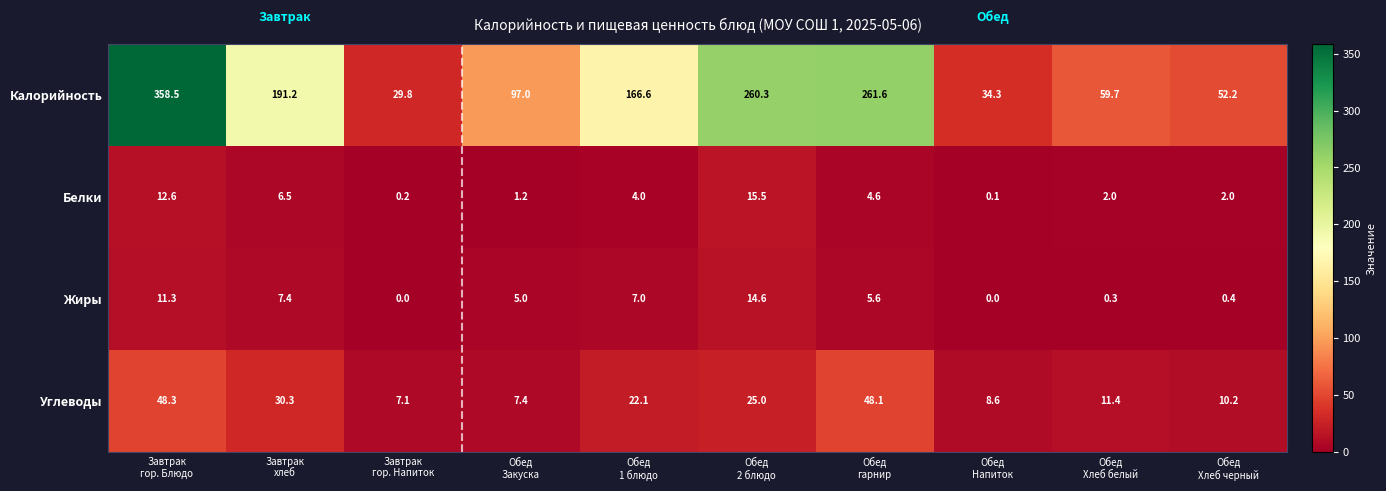

At Обед
Хлеб черный, list the series in order from smallest to largest.

Жиры, Белки, Углеводы, Калорийность